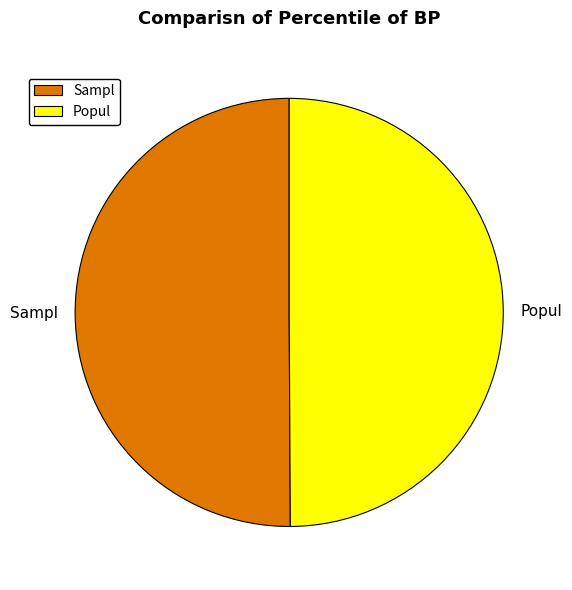

Is it true that Popul is 50% of the pie?

True